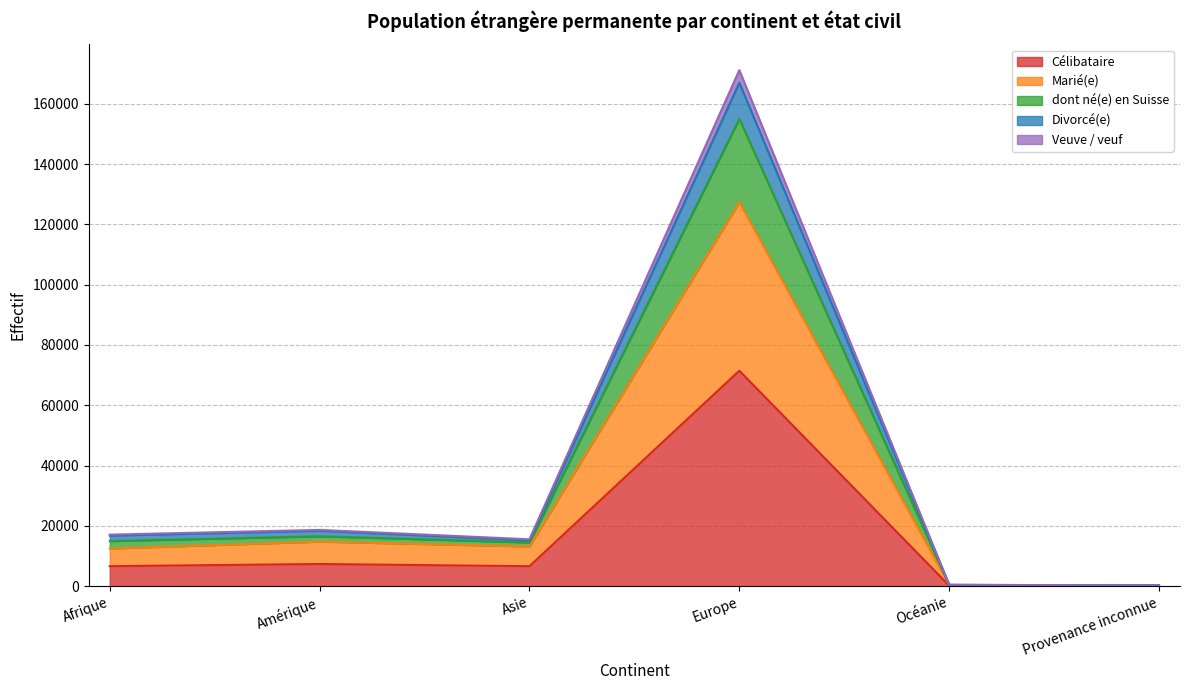

What is the label of the 4th point from the right?

Asie